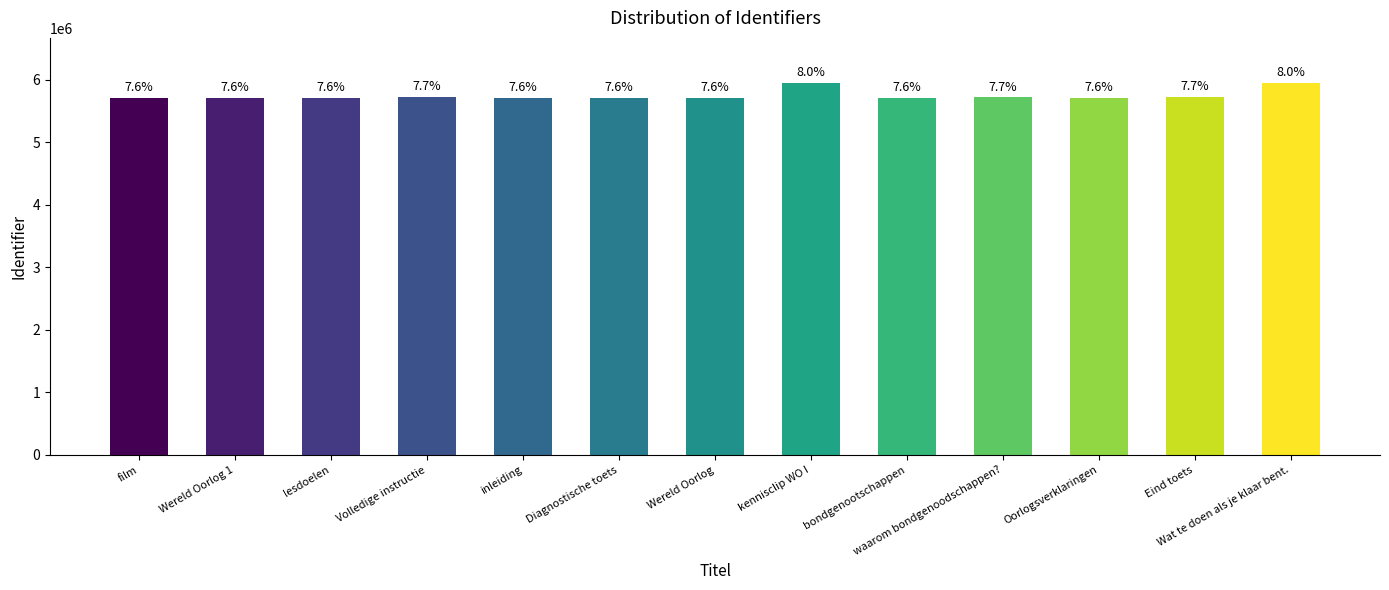

Are the bars grouped side by side (vs. stacked)?

No